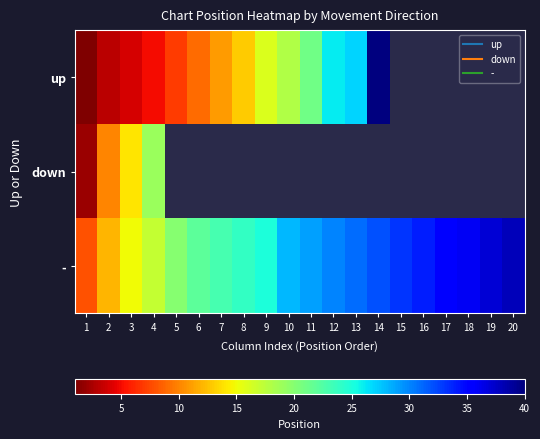

Which series has the largest total across all categories?

-